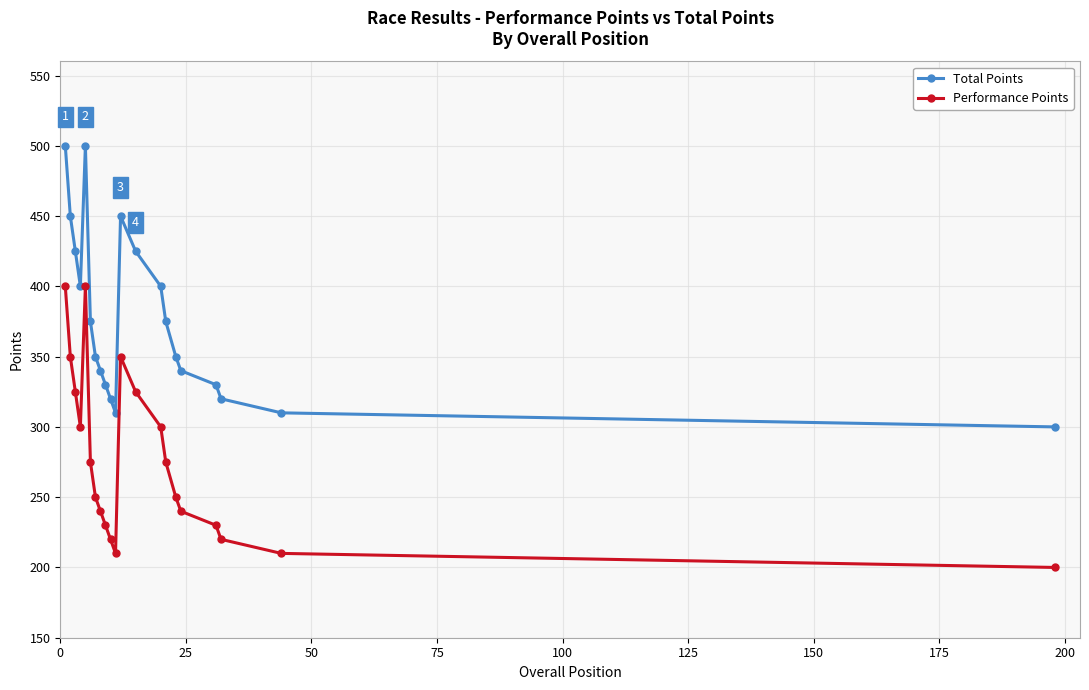

True or false: Total Points and Performance Points intersect in this chart.

False